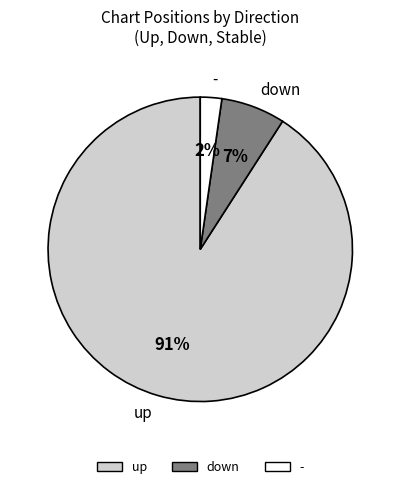

Is it true that down is 7% of the pie?

True